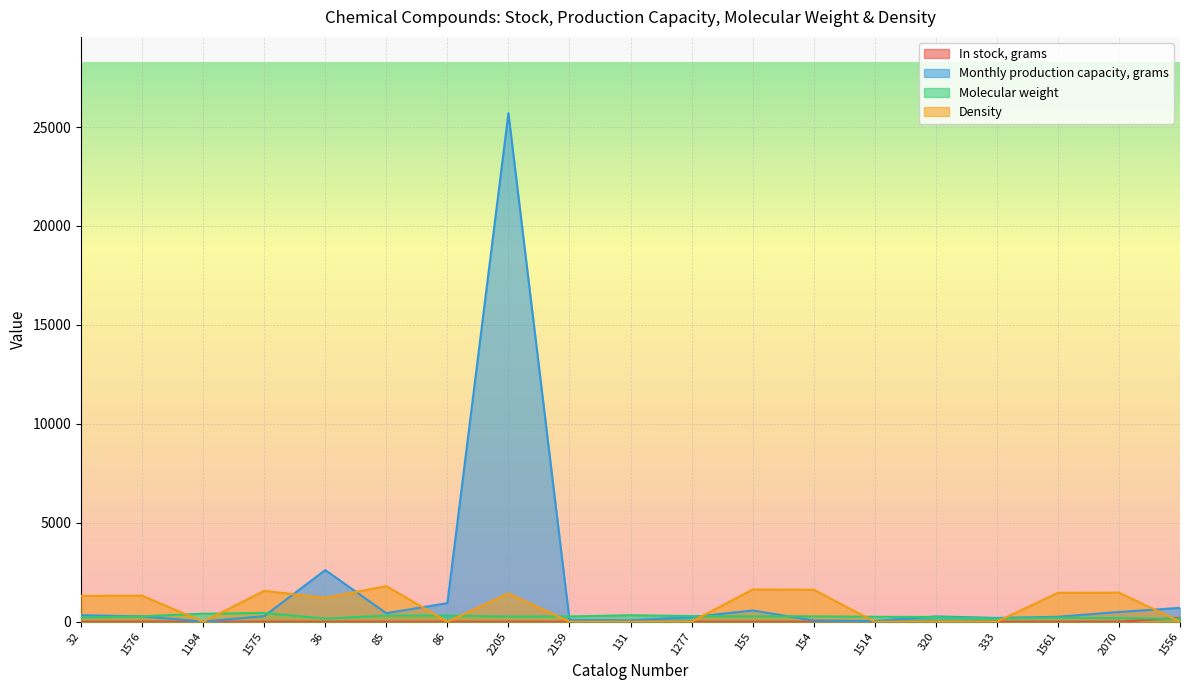

What is the spread (max minus min) of values at 32?

1305.0